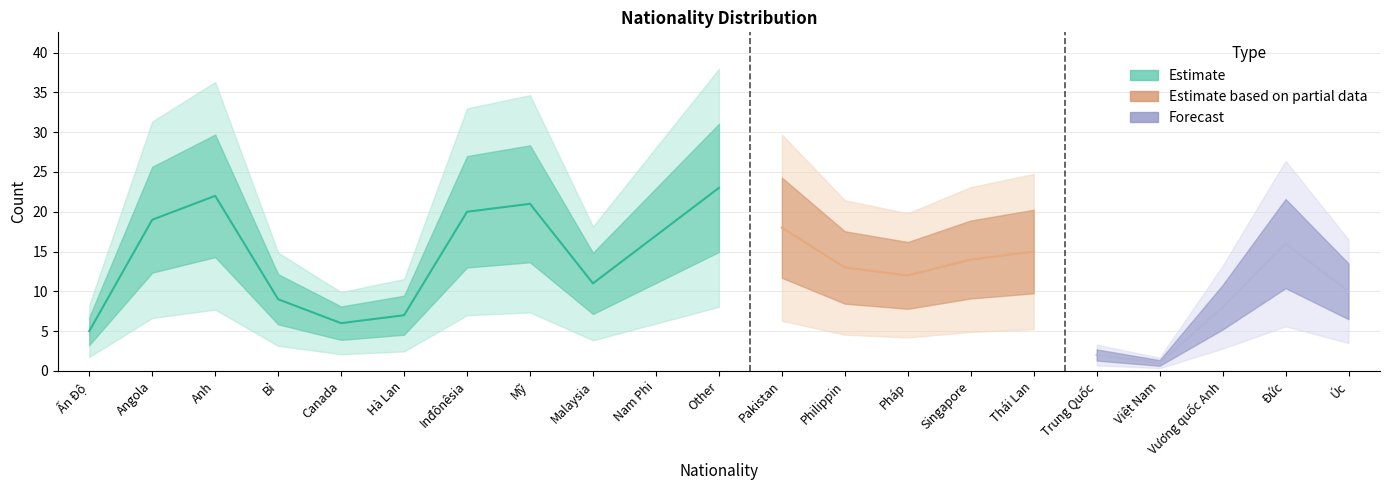

List the labels in order of value, smallest first.

Việt Nam, Trung Quốc, Ấn Độ, Canada, Hà Lan, Vương quốc Anh, Bỉ, Úc, Malaysia, Pháp, Philippin, Singapore, Thái Lan, Đức, Nam Phi, Pakistan, Angola, Inđônêsia, Mỹ, Anh, Other